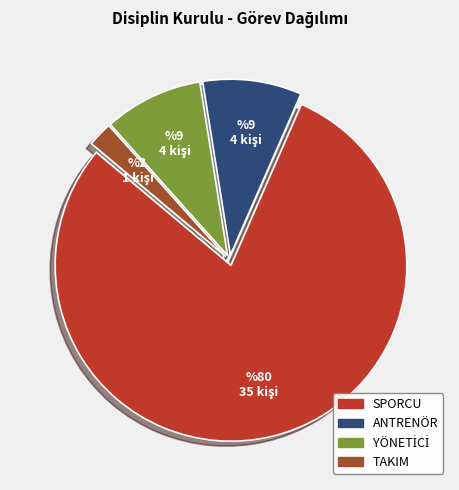

How many slices are in this pie chart?

4